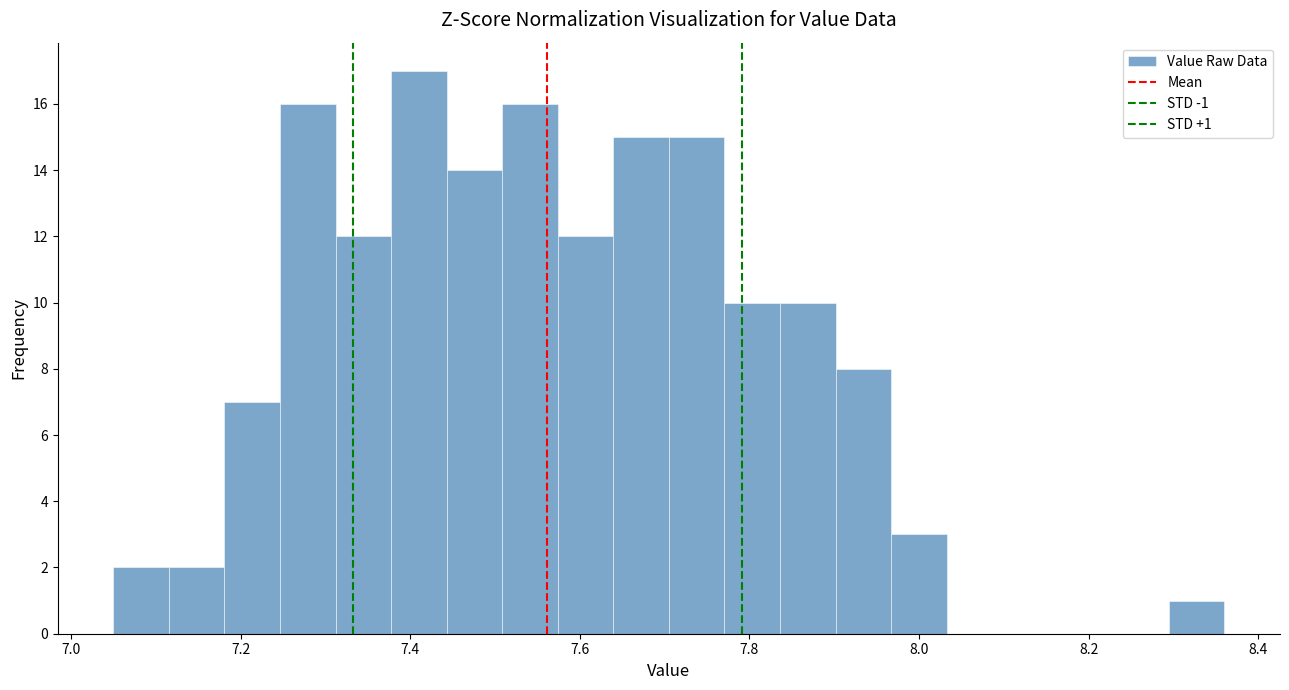

Read against the x-axis, roughly where is the centre of the tallest bar?

7.42